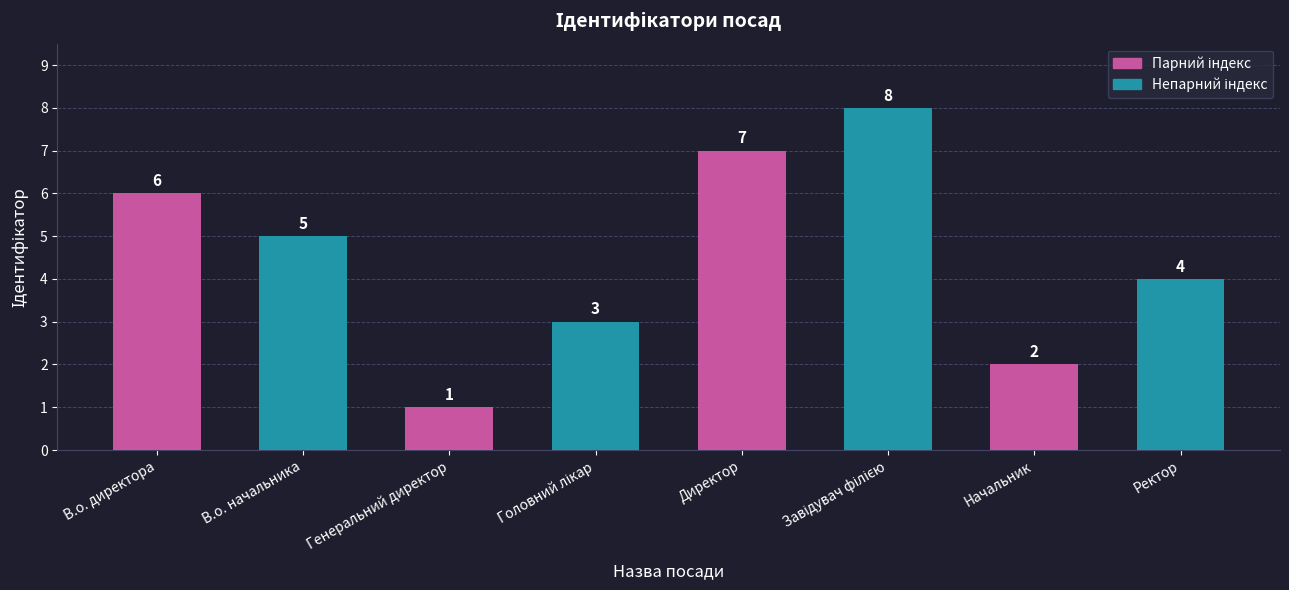

What is the difference between the maximum and minimum values?

7